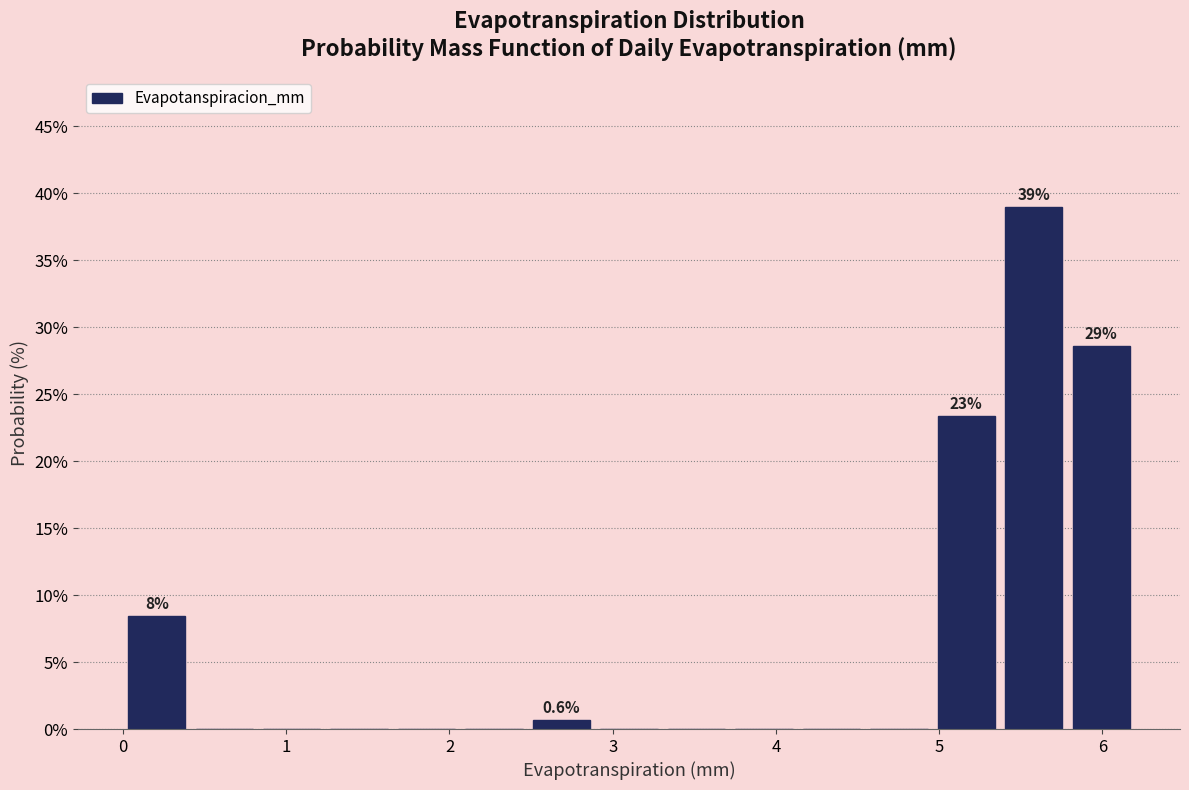

Over which range of the x-axis is the bar tallest?

5.4 to 5.8